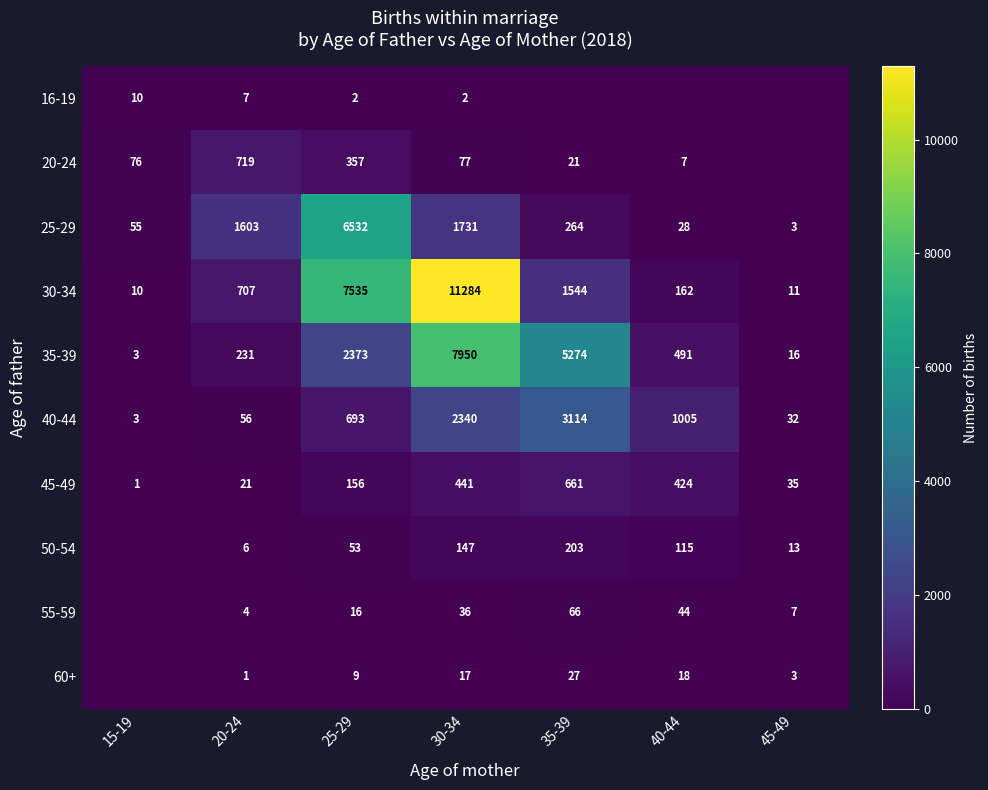

What is the minimum value for 30-34?

10